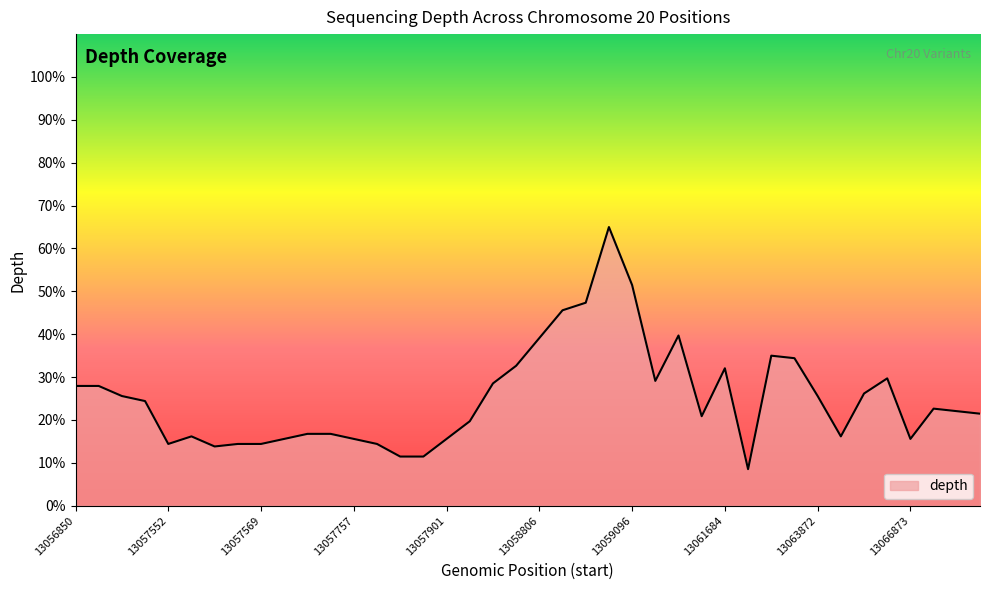

What is the minimum value shown in the chart?

8.5